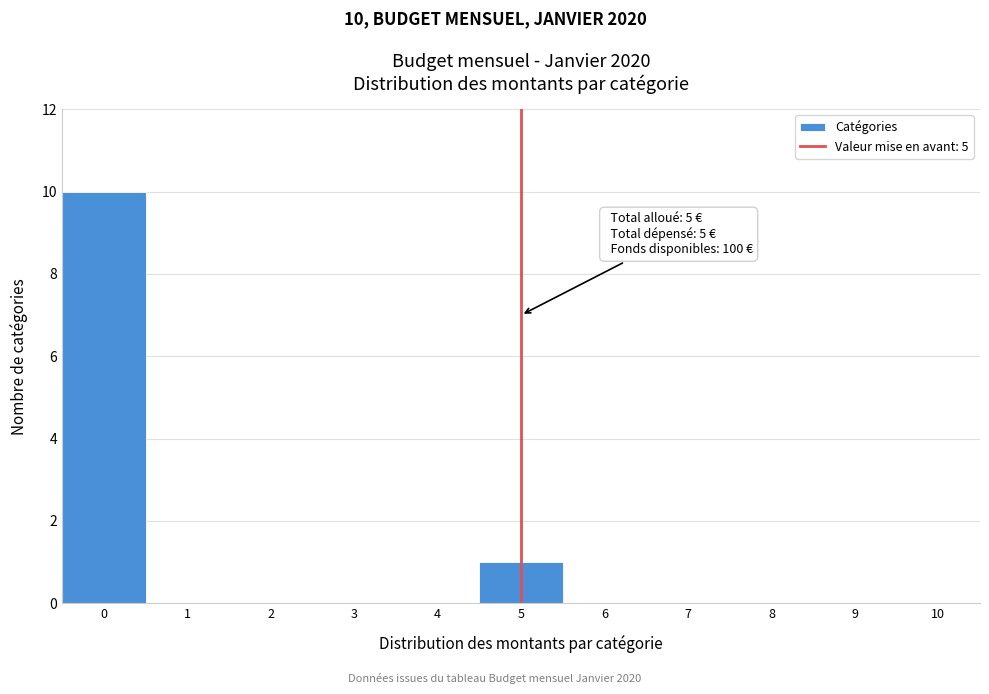

Over which range of the x-axis is the bar tallest?

-0.5 to 0.5